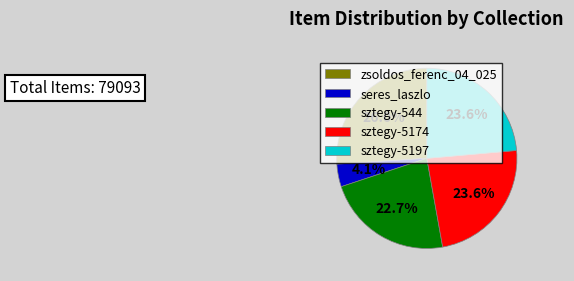

How many slices are in this pie chart?

5